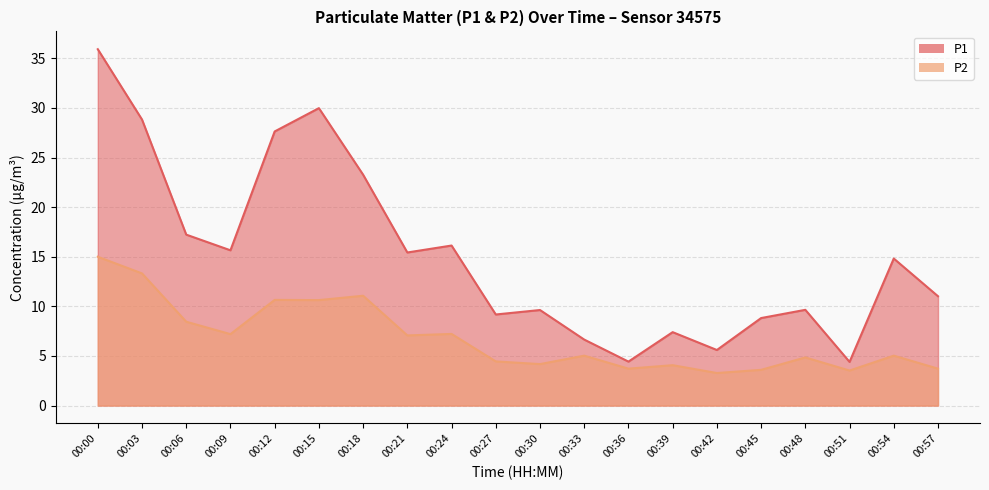

True or false: P1 has a value of 9.2 at 00:27.

True